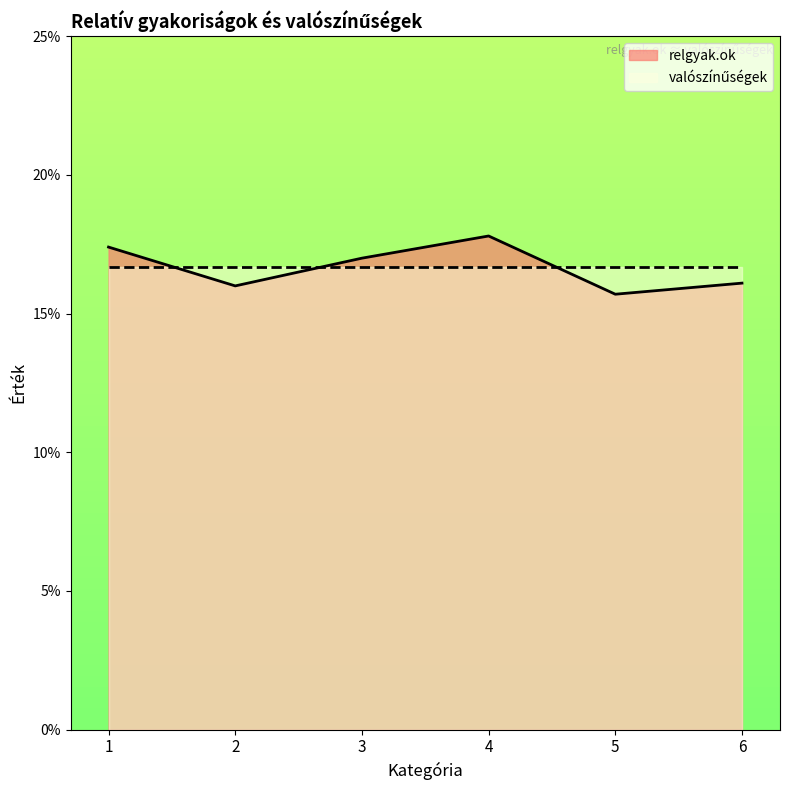

Does the chart display data point markers on the line(s)?

No